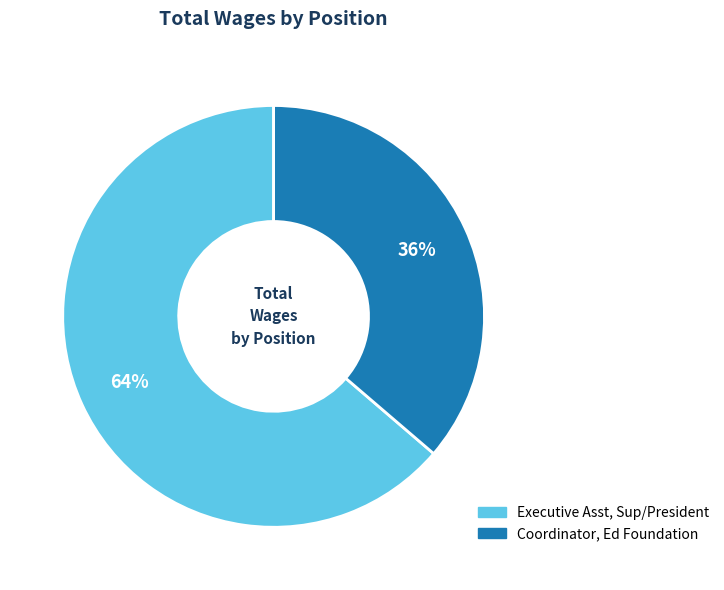

To the nearest percent, what is the combined percentage of Executive Asst, Sup/President and Coordinator, Ed Foundation?

100%